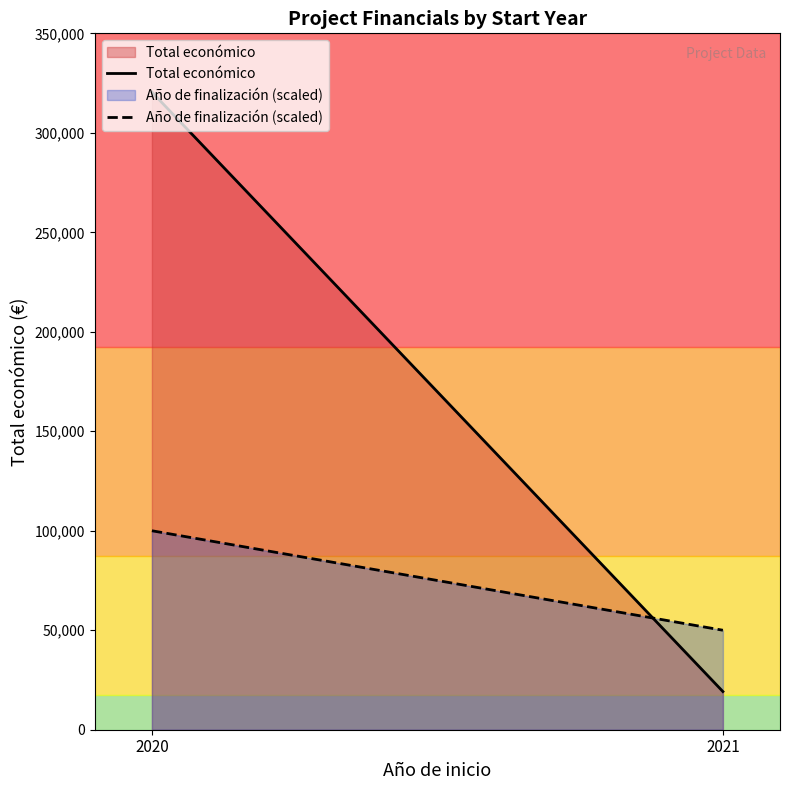

How many lines are shown in the chart?

2